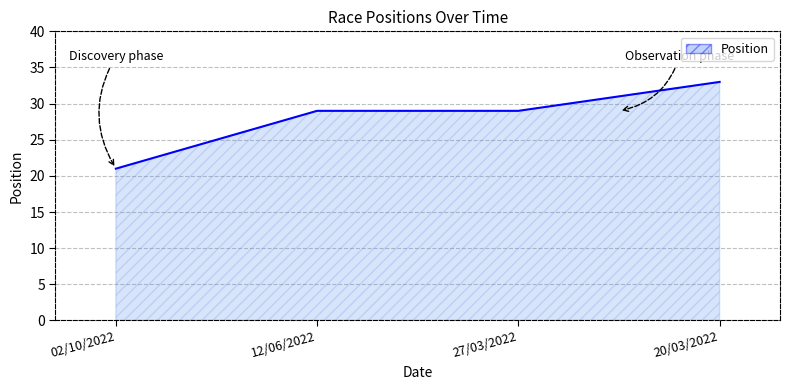

True or false: the data has more than 2 interior local peaks.

False